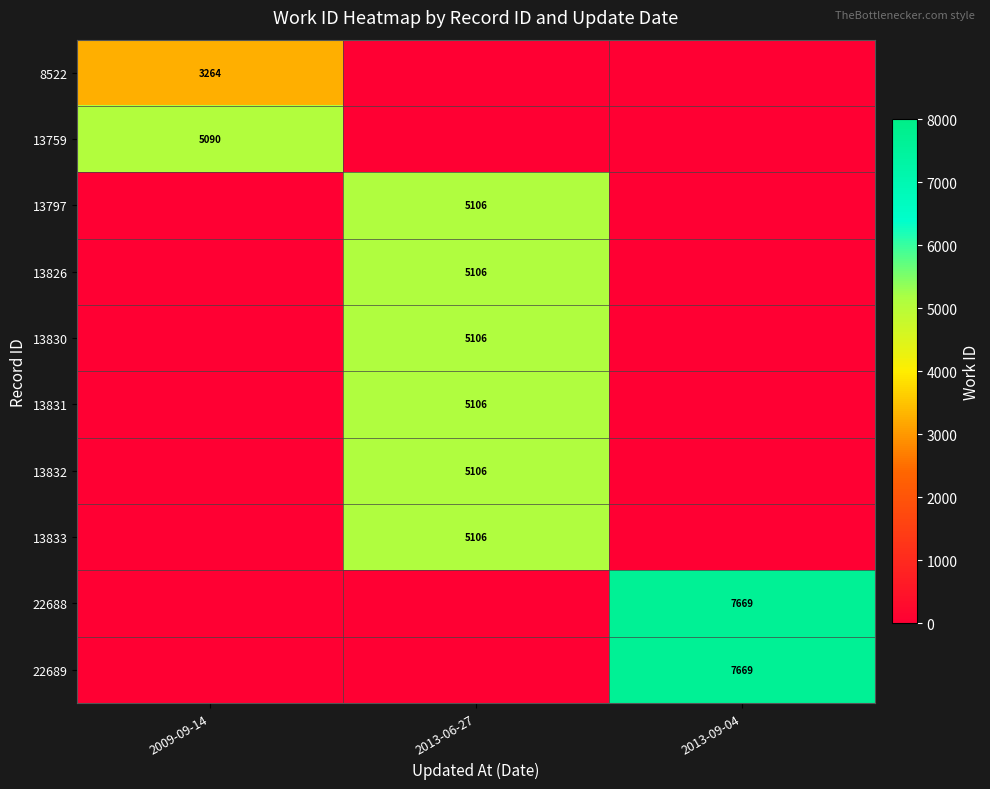

True or false: 13831 has a value of 8924 at 2013-06-27.

False